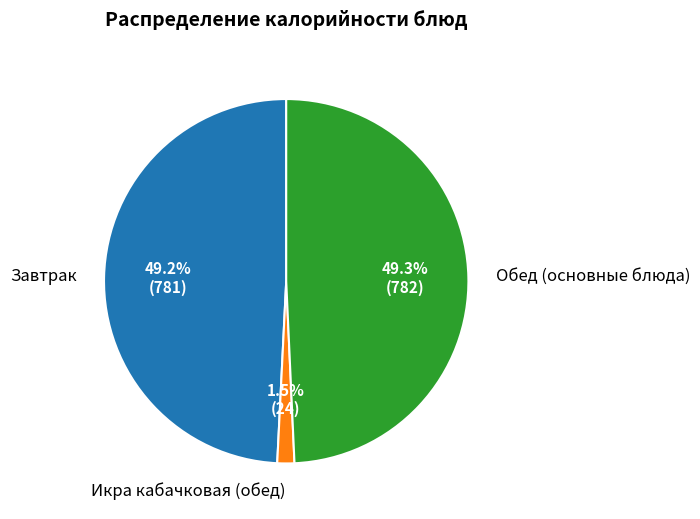

Does any single category account for the majority?

No